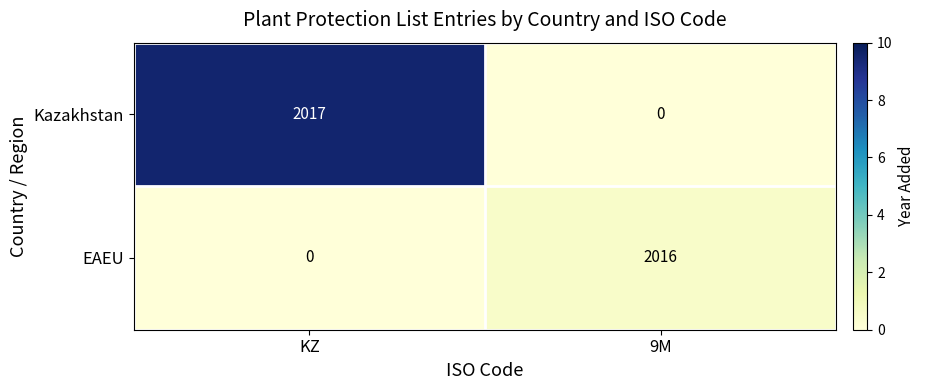

Reading right to left, transcribe all the data shown in this chart.

Kazakhstan: 0	2017
EAEU: 2016	0